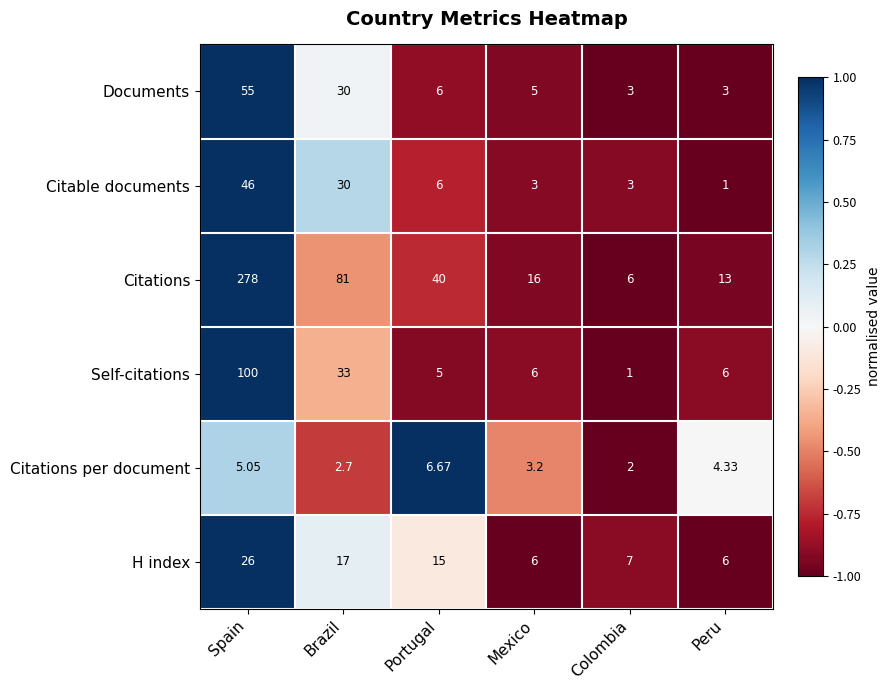

Where does the Self-citations series first go above 6?

Spain